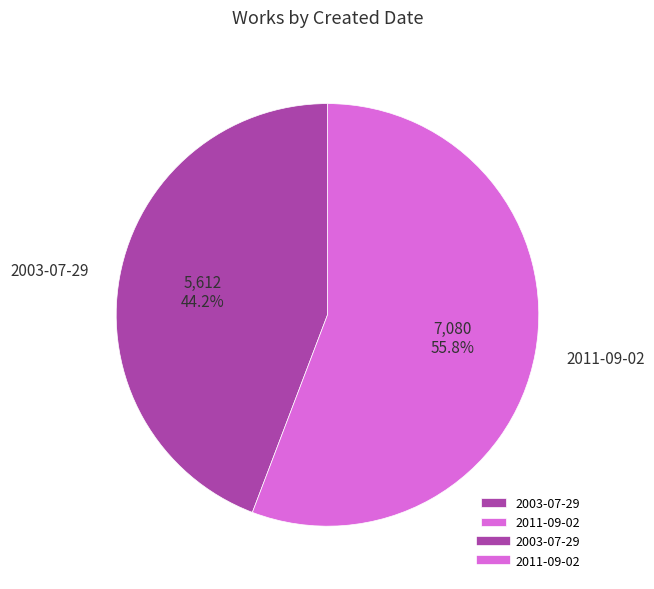

What portion of the pie excludes 2003-07-29?

55.8%